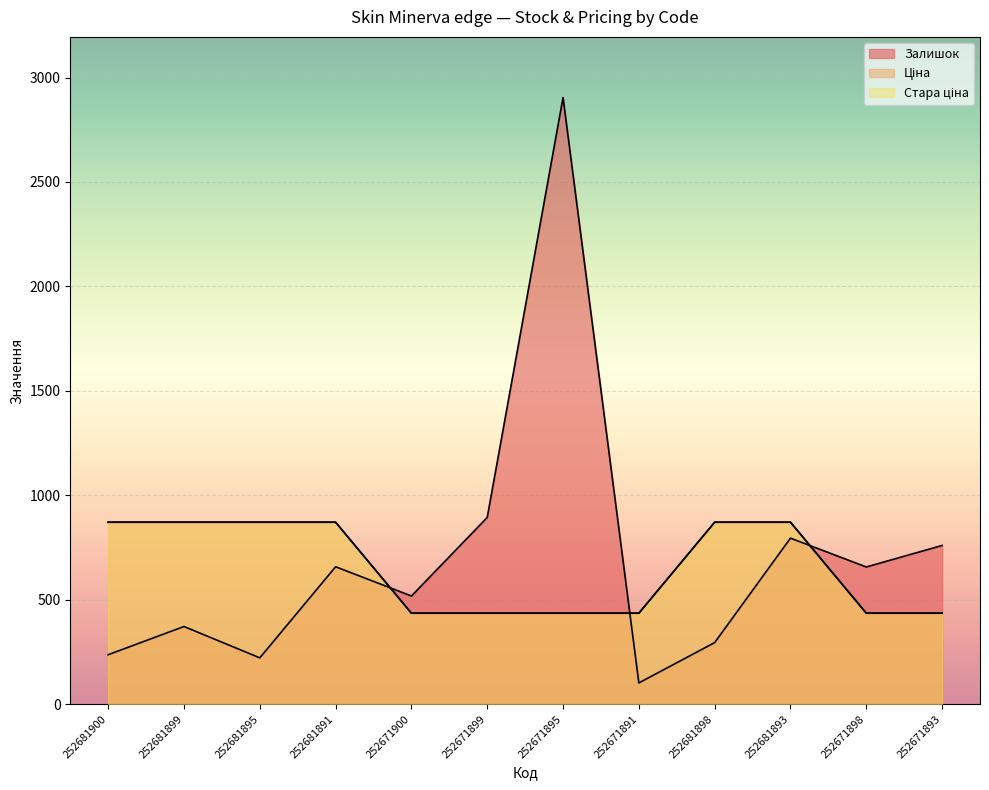

At which category is the sum across all series the highest?

252671895